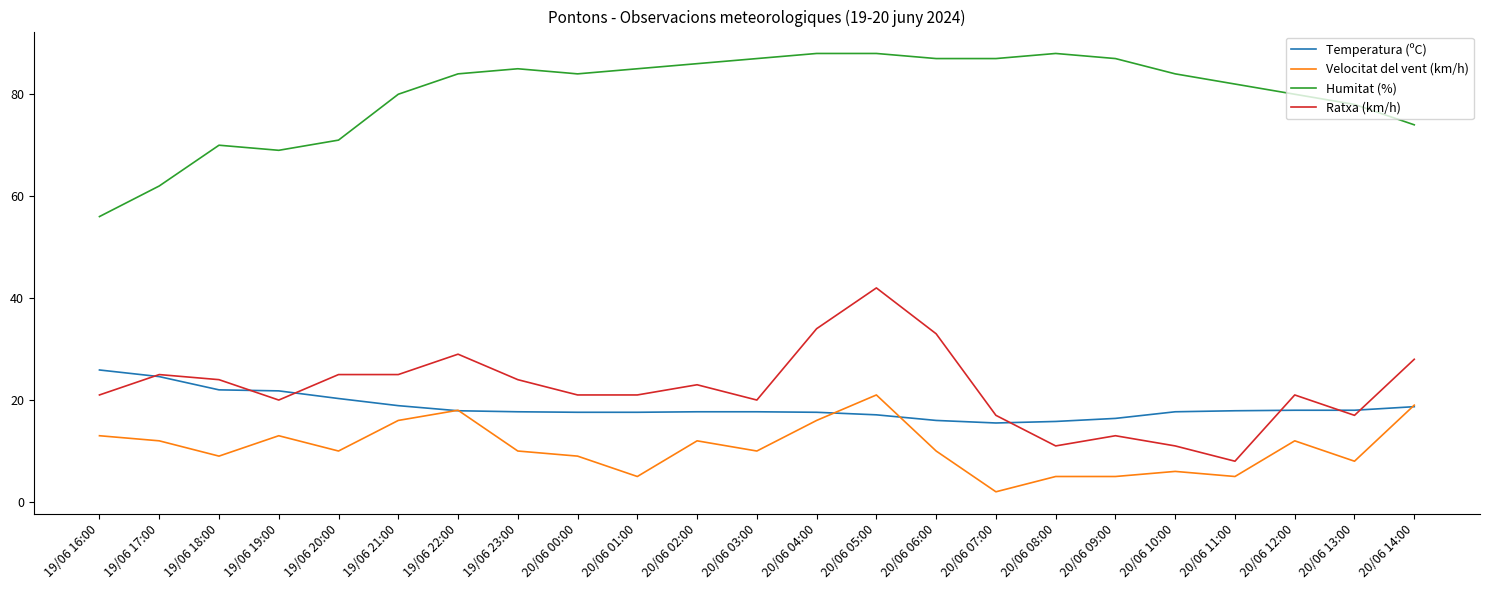

Is the value of Temperatura (ºC) at 20/06 01:00 greater than the value of Ratxa (km/h) at 20/06 08:00?

Yes